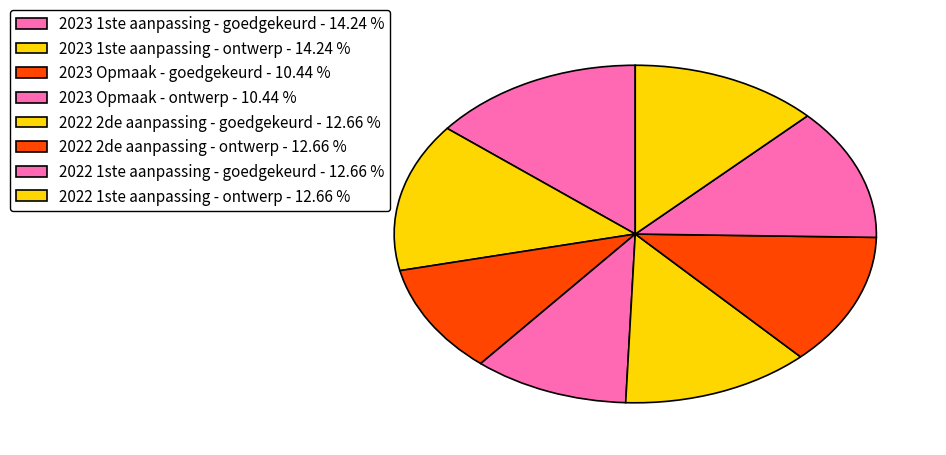

Which category has the smallest portion of the pie?

2023 Opmaak - goedgekeurd